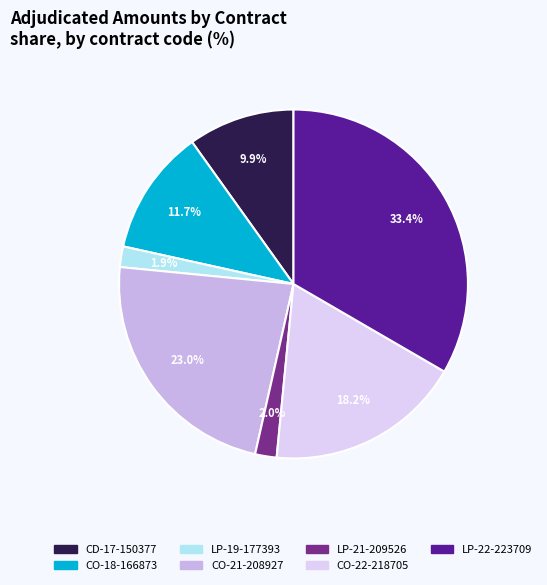

Which has a higher value, CD-17-150377 or CO-18-166873?

CO-18-166873